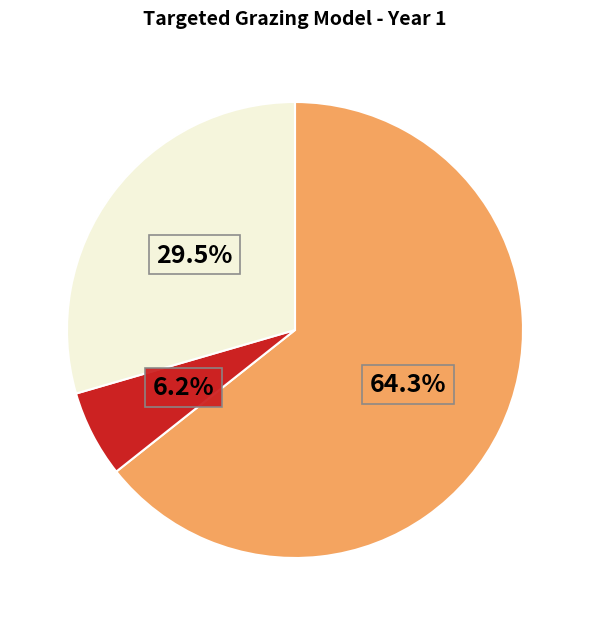

Does any single category account for the majority?

Yes